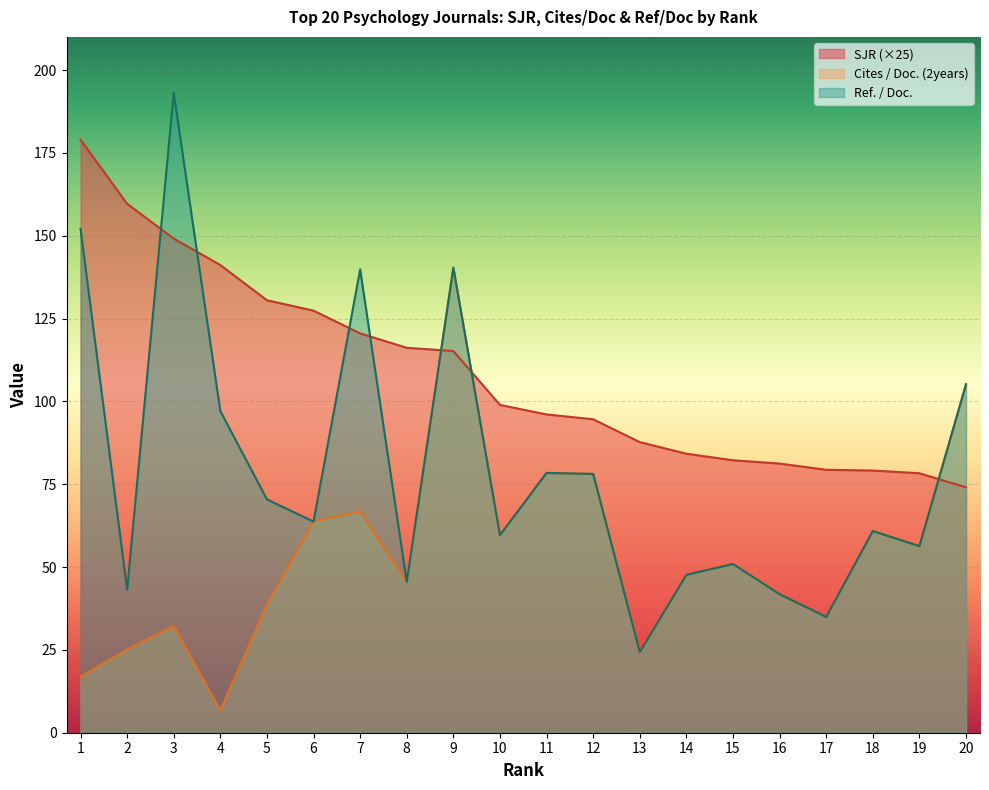

What is the approximate value of SJR at 17?

79.3